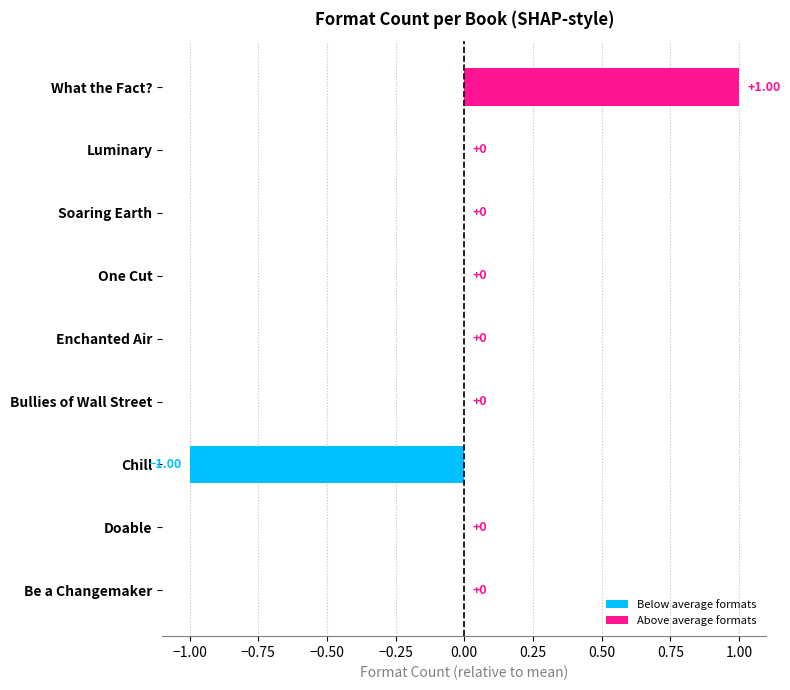

Which has a higher value, Chill or Soaring Earth?

Soaring Earth